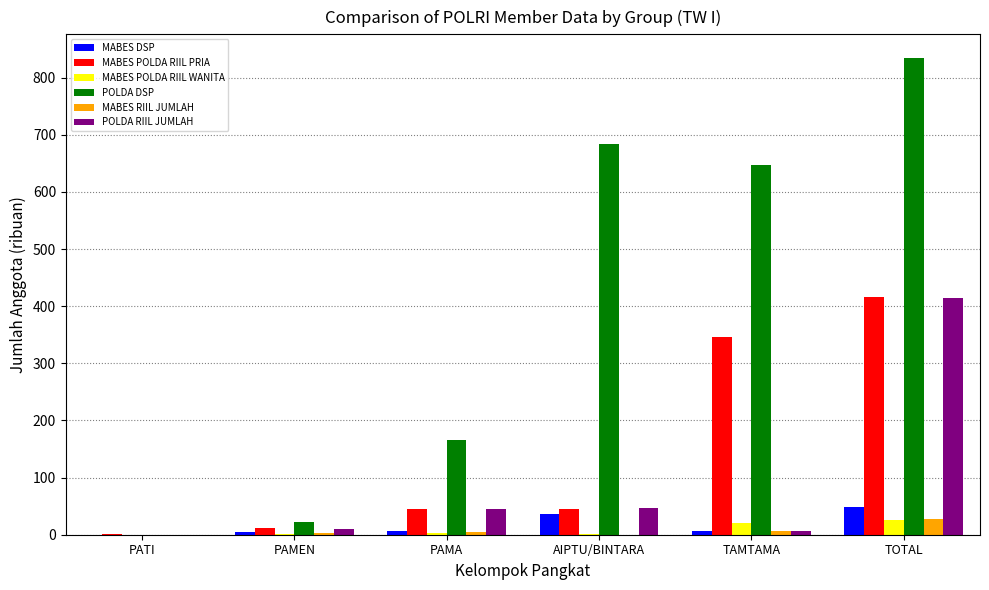

Which series changed the most between TAMTAMA and TOTAL?

POLDA RIIL JUMLAH